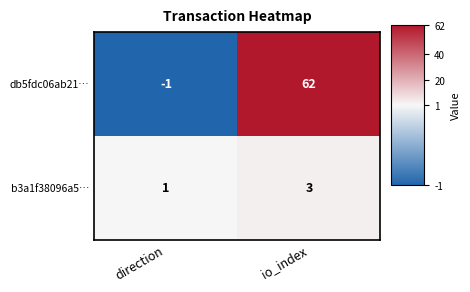

What is the sum of all b3a1f38096a5… values?

4